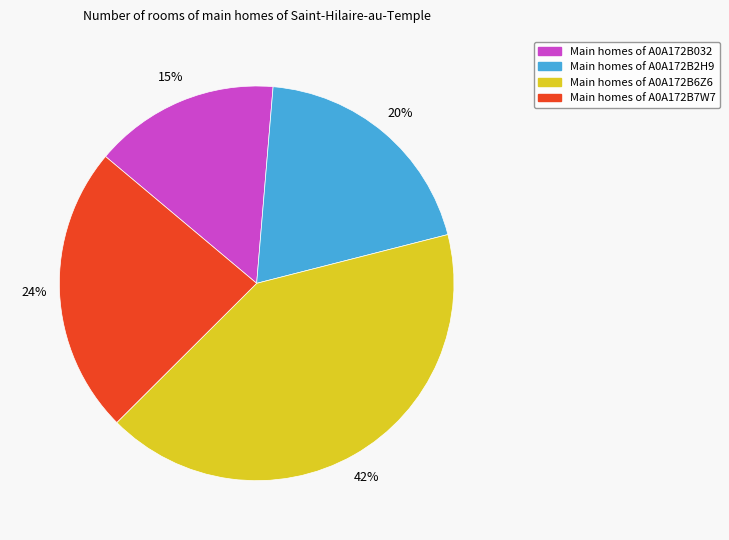

Is there a majority slice in this chart?

No